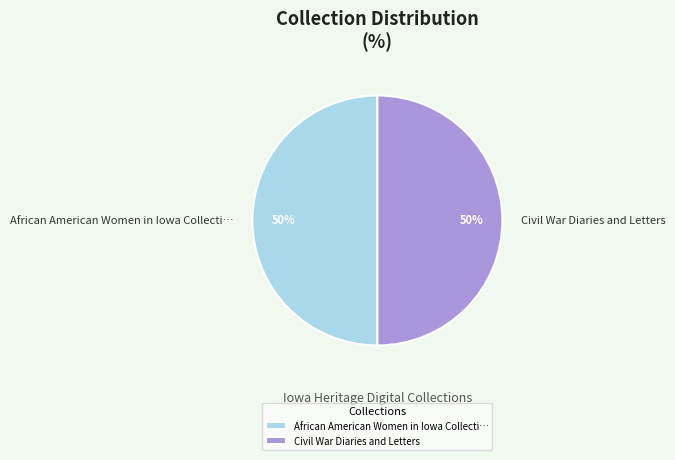

True or false: Civil War Diaries and Letters accounts for 50% of the total.

True